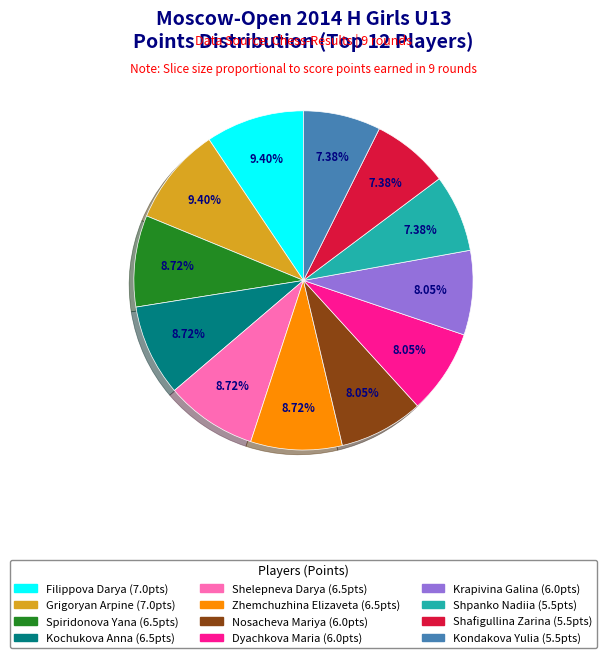

Does any single category account for the majority?

No